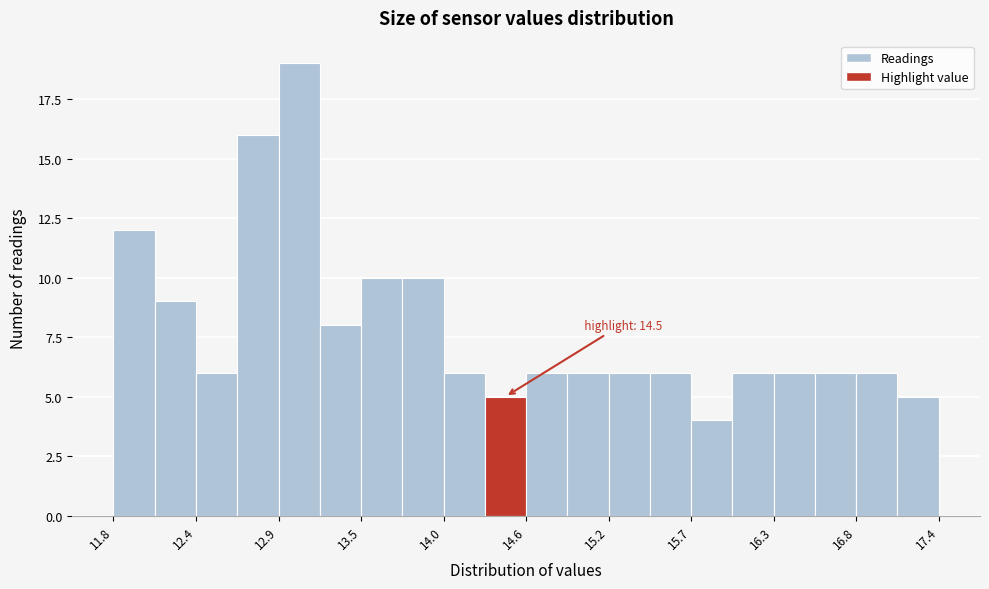

Read against the x-axis, roughly where is the centre of the tallest bar?

13.1